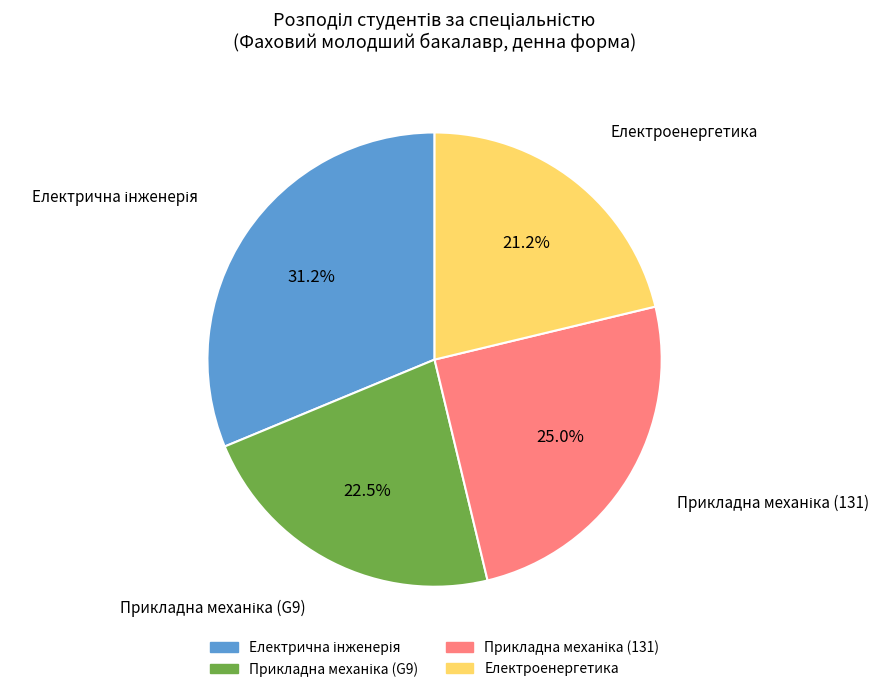

Is there any slice that represents more than half of the pie?

No